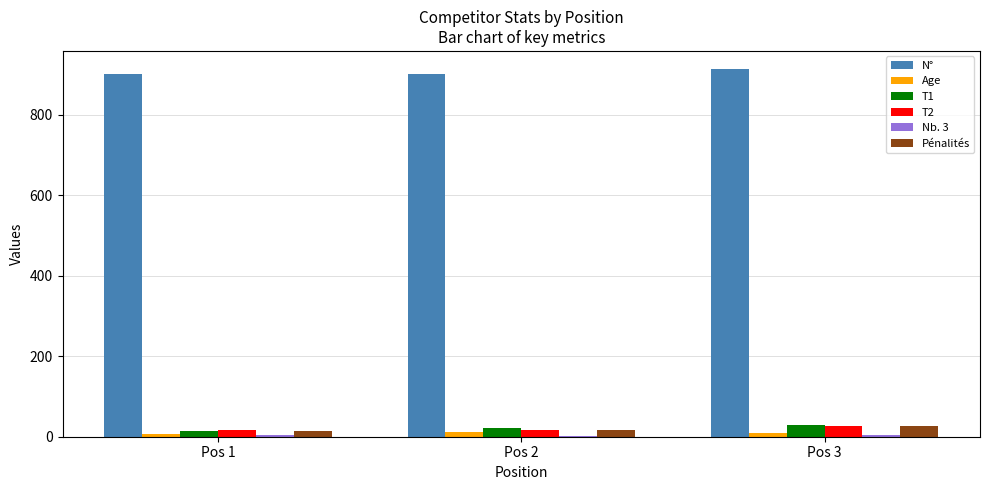

What is the sum of all N° values?

2716